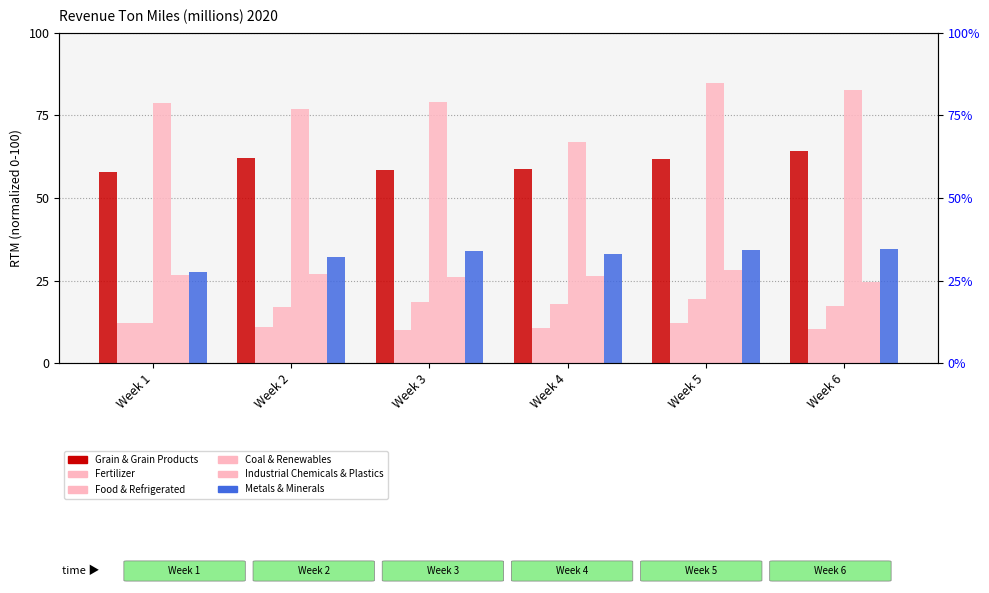

List the series in order of their peak value, lowest first.

Fertilizer, Food & Refrigerated, Industrial Chemicals & Plastics, Metals & Minerals, Grain & Grain Products, Coal & Renewables